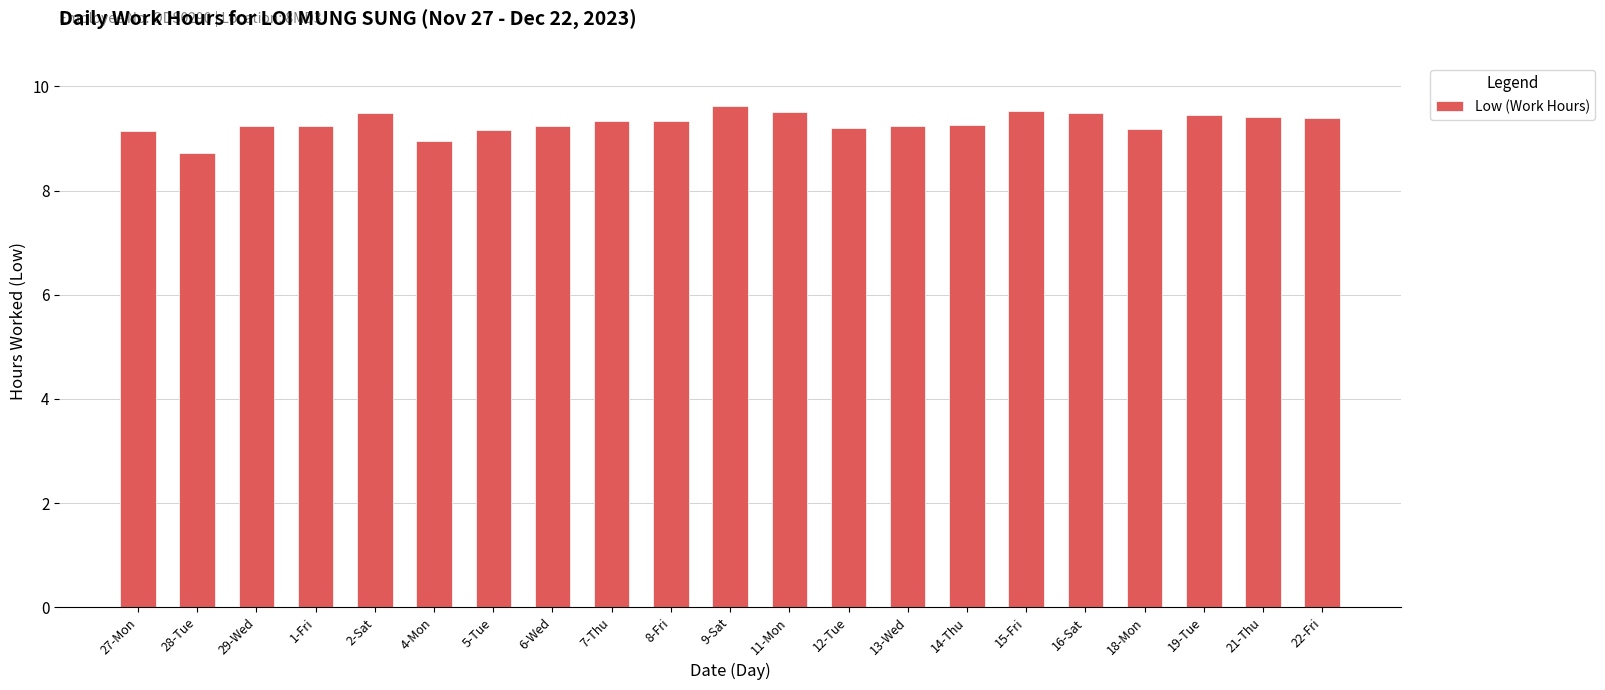

True or false: the data shows 15.7 at 7-Thu.

False